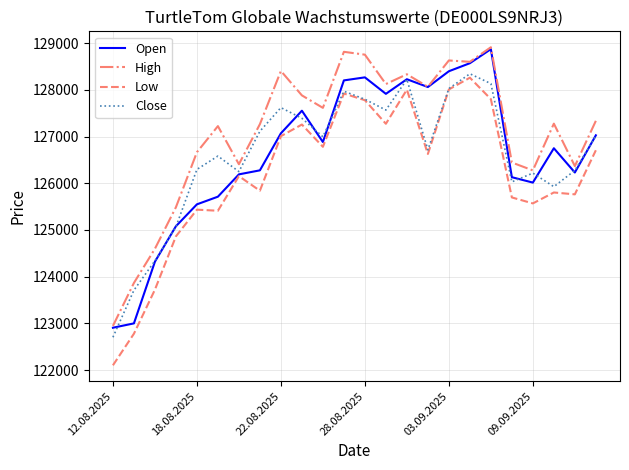

In Low, how many points are higher than both neighbors (excluding endpoints)?

7